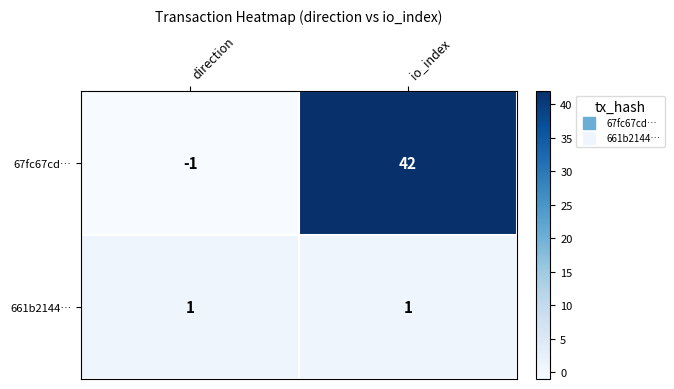

True or false: 67fc67cd… has a value of 75 at io_index.

False